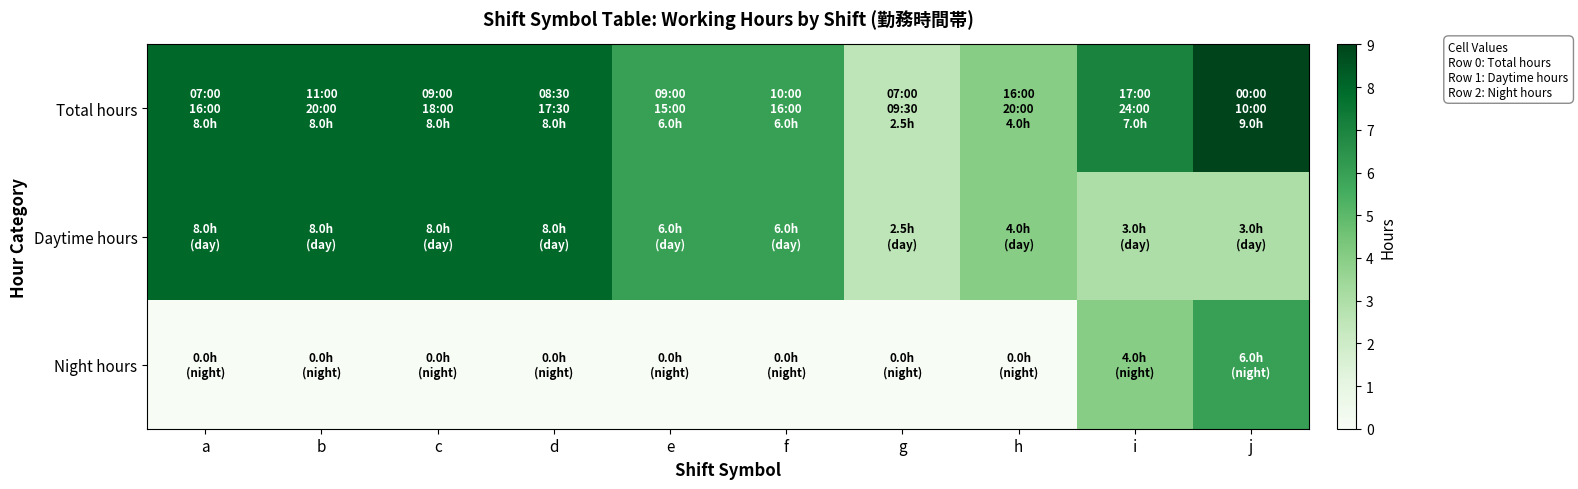

At which category does the chart reach its peak across all series?

j